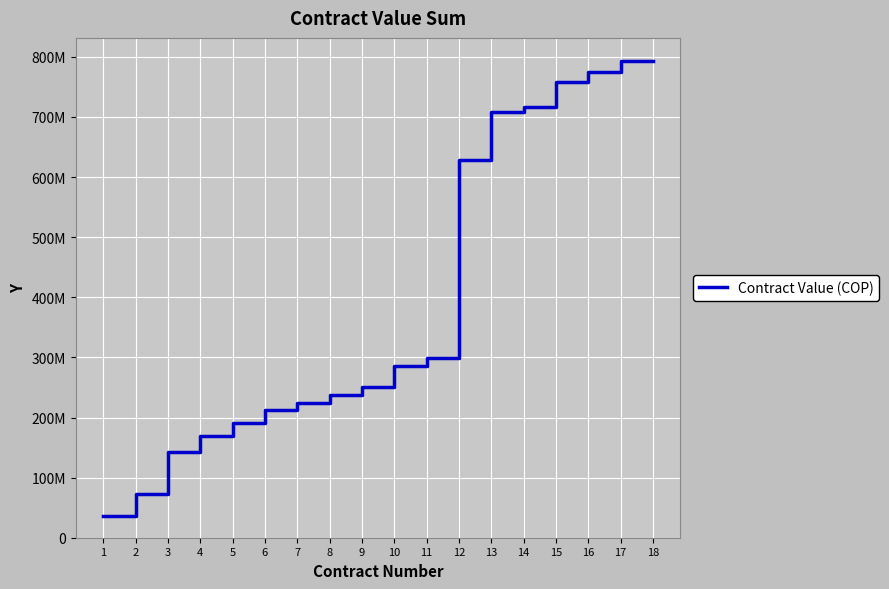

What value does the data have at 11, to the nearest 50?

298600000